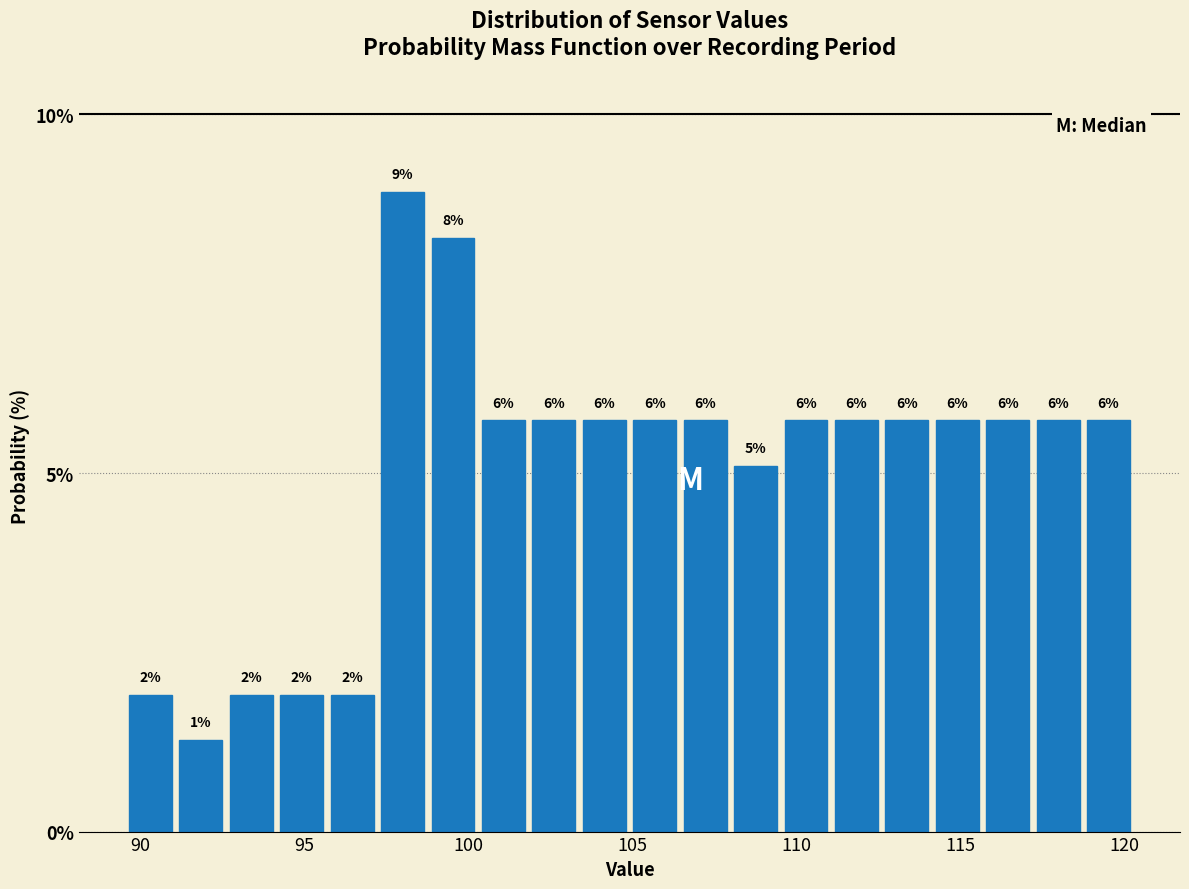

Read against the x-axis, roughly where is the centre of the tallest bar?

98.0